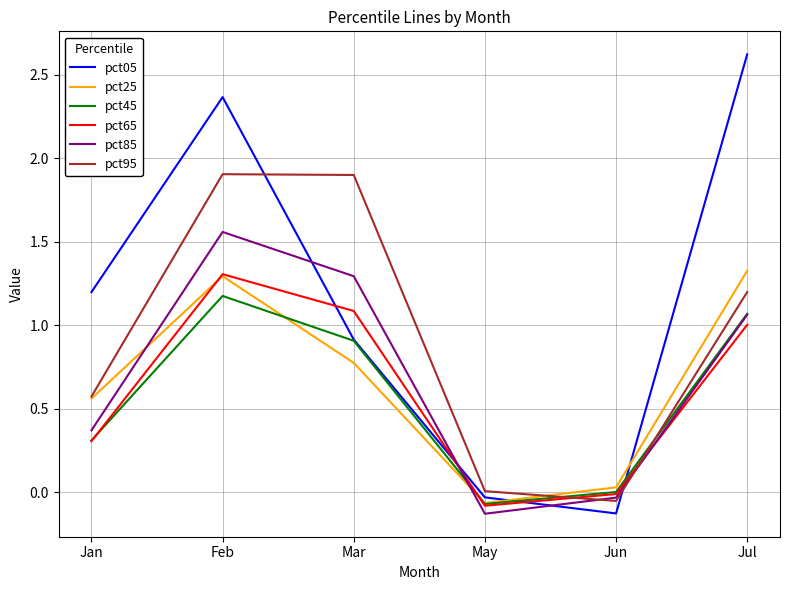

Which series changed the most between Feb and May?

pct05